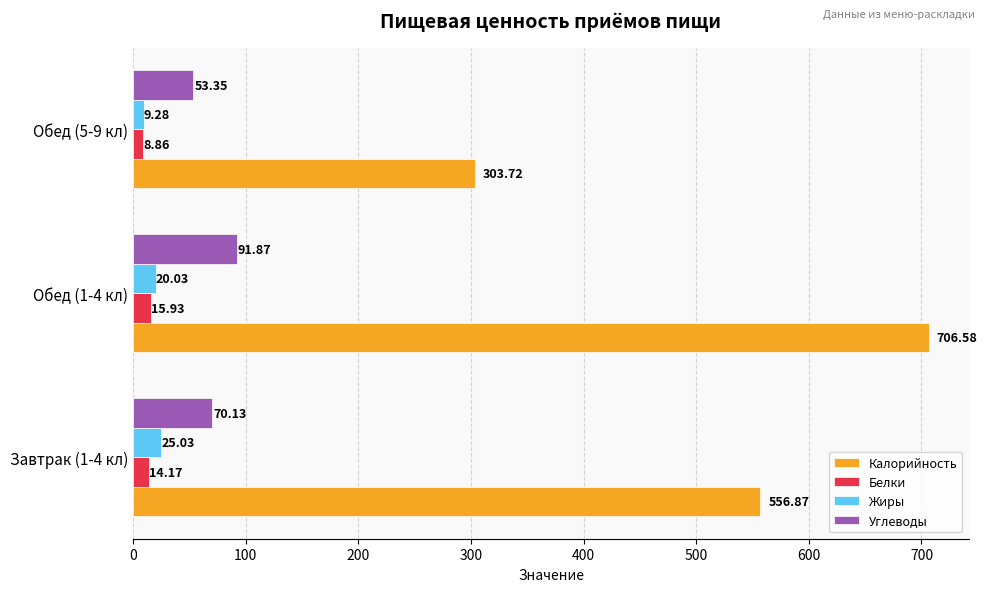

How many data points does each series have?

3